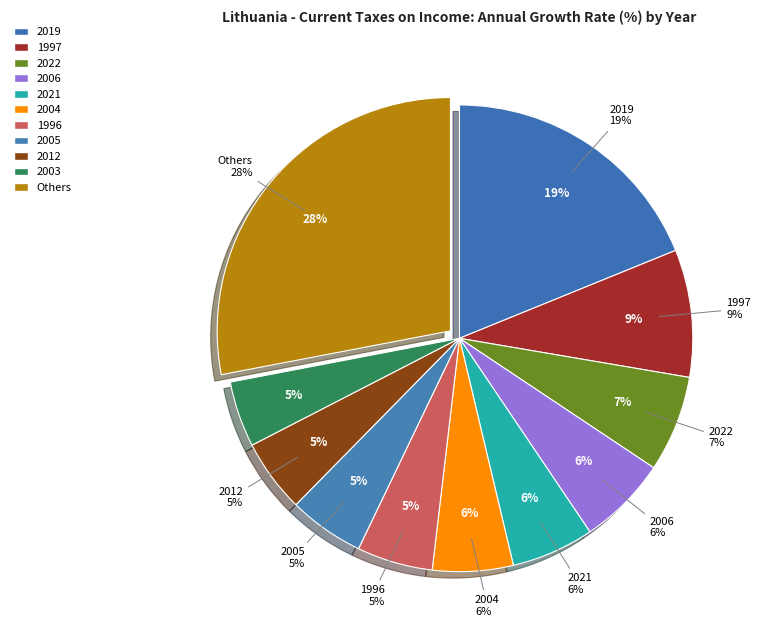

True or false: 2020 accounts for 1% of the total.

True